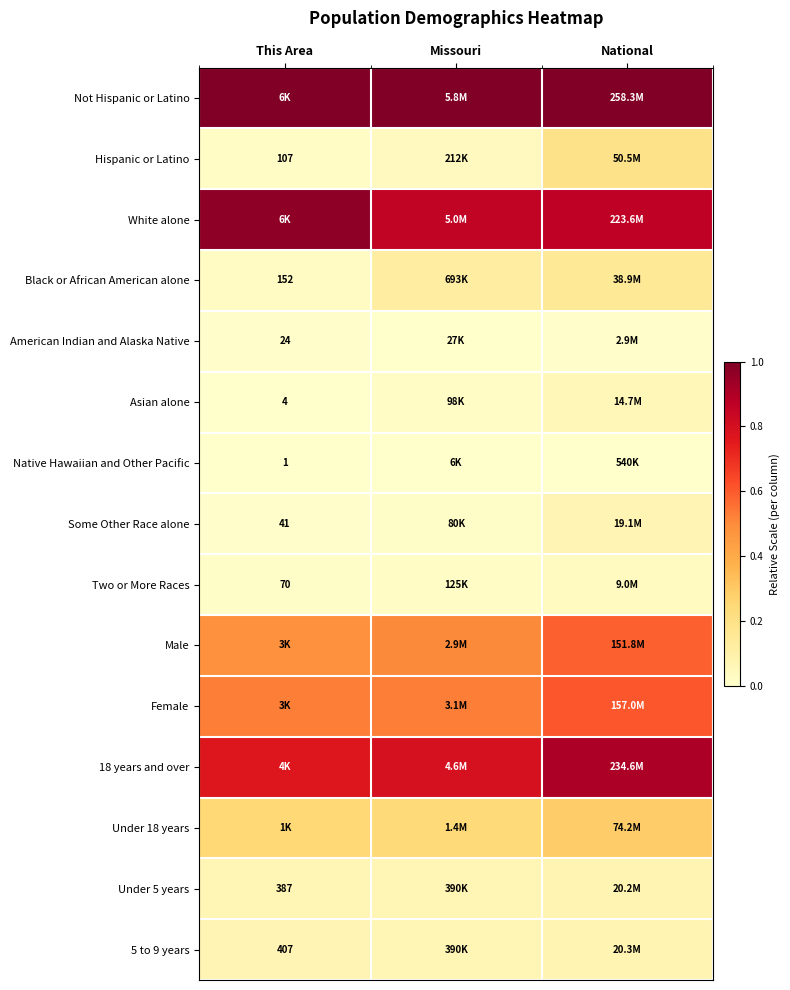

Which series has the largest total across all categories?

Not Hispanic or Latino